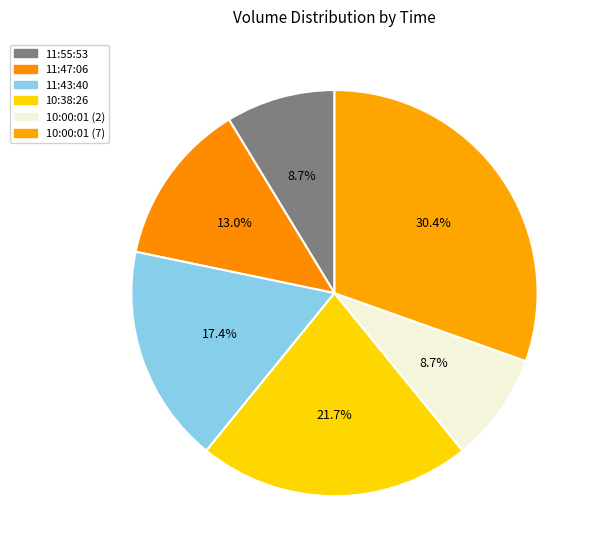

Is there any slice that represents more than half of the pie?

No